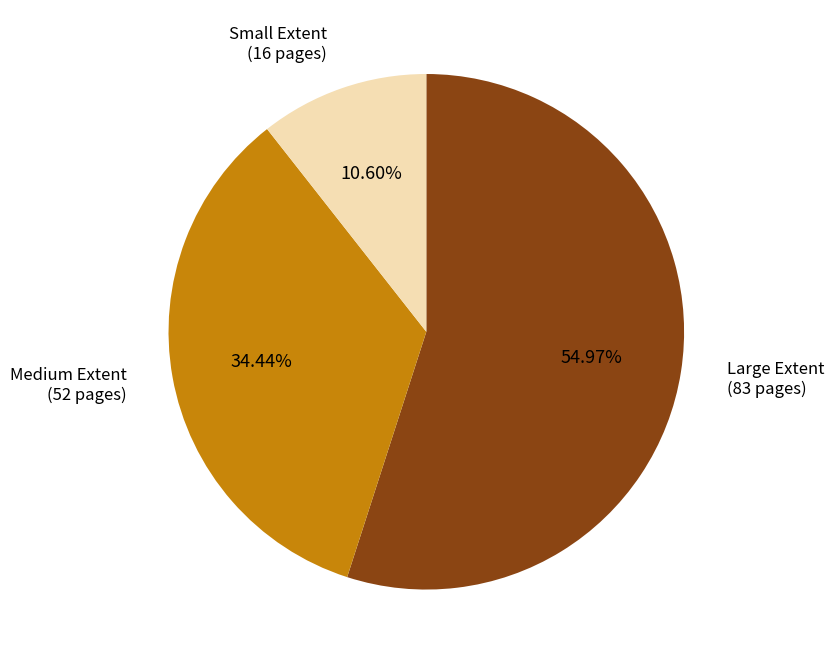

Is there a majority slice in this chart?

Yes